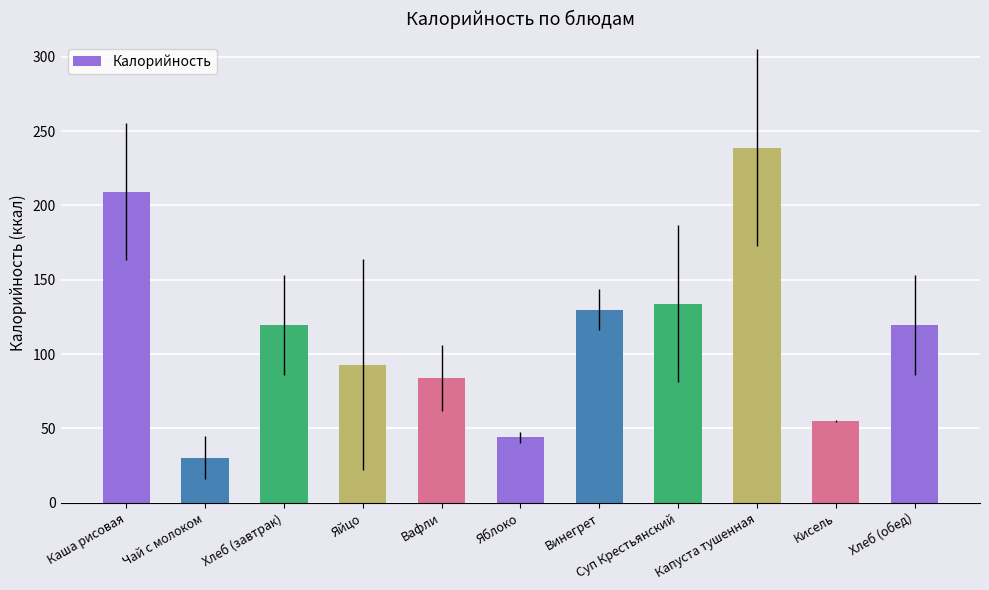

How many data points are above 119?

6